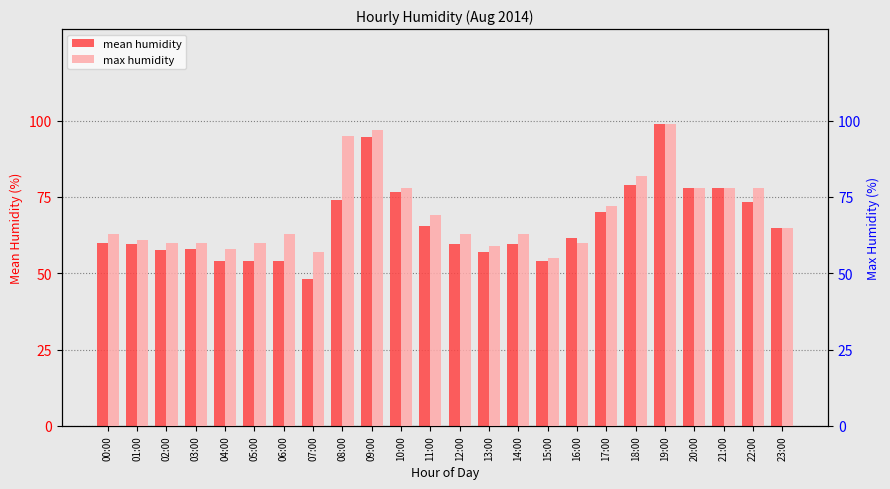

How many categories are shown in the chart?

24